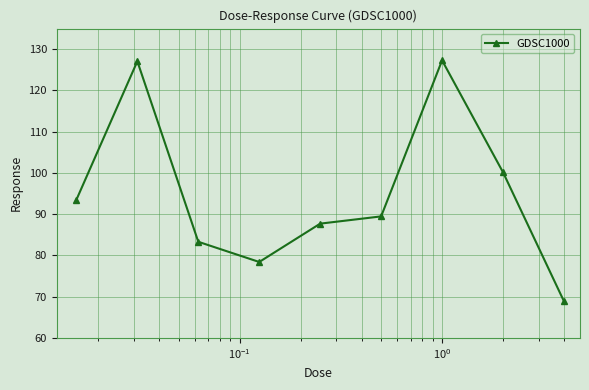

How many values exceed 89?

5